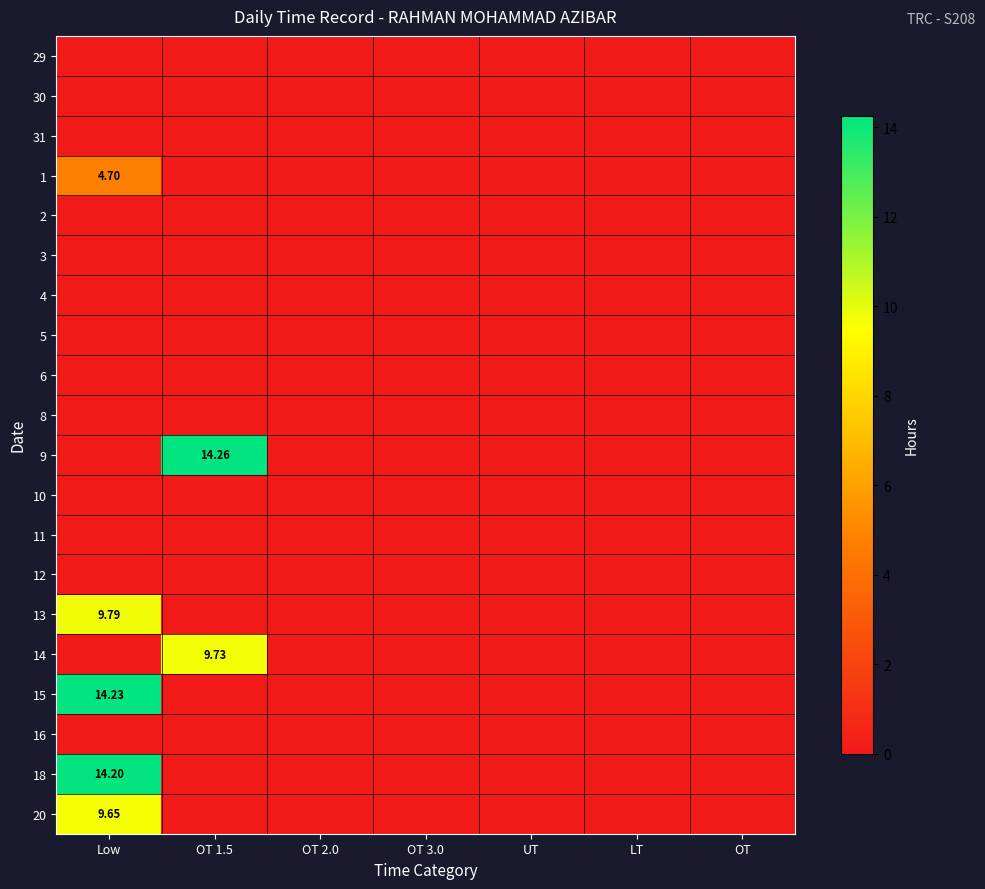

List the labels in order of 1 value, smallest first.

OT 1.5, OT 2.0, OT 3.0, UT, LT, OT, Low